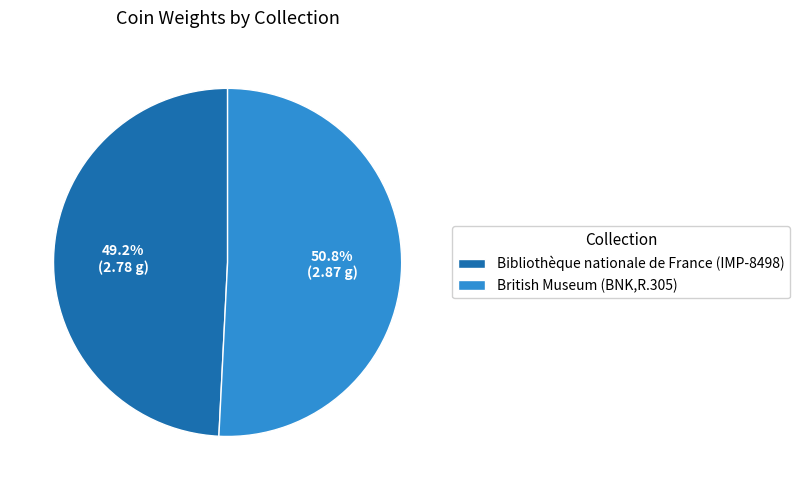

Count the number of slices in the pie.

2